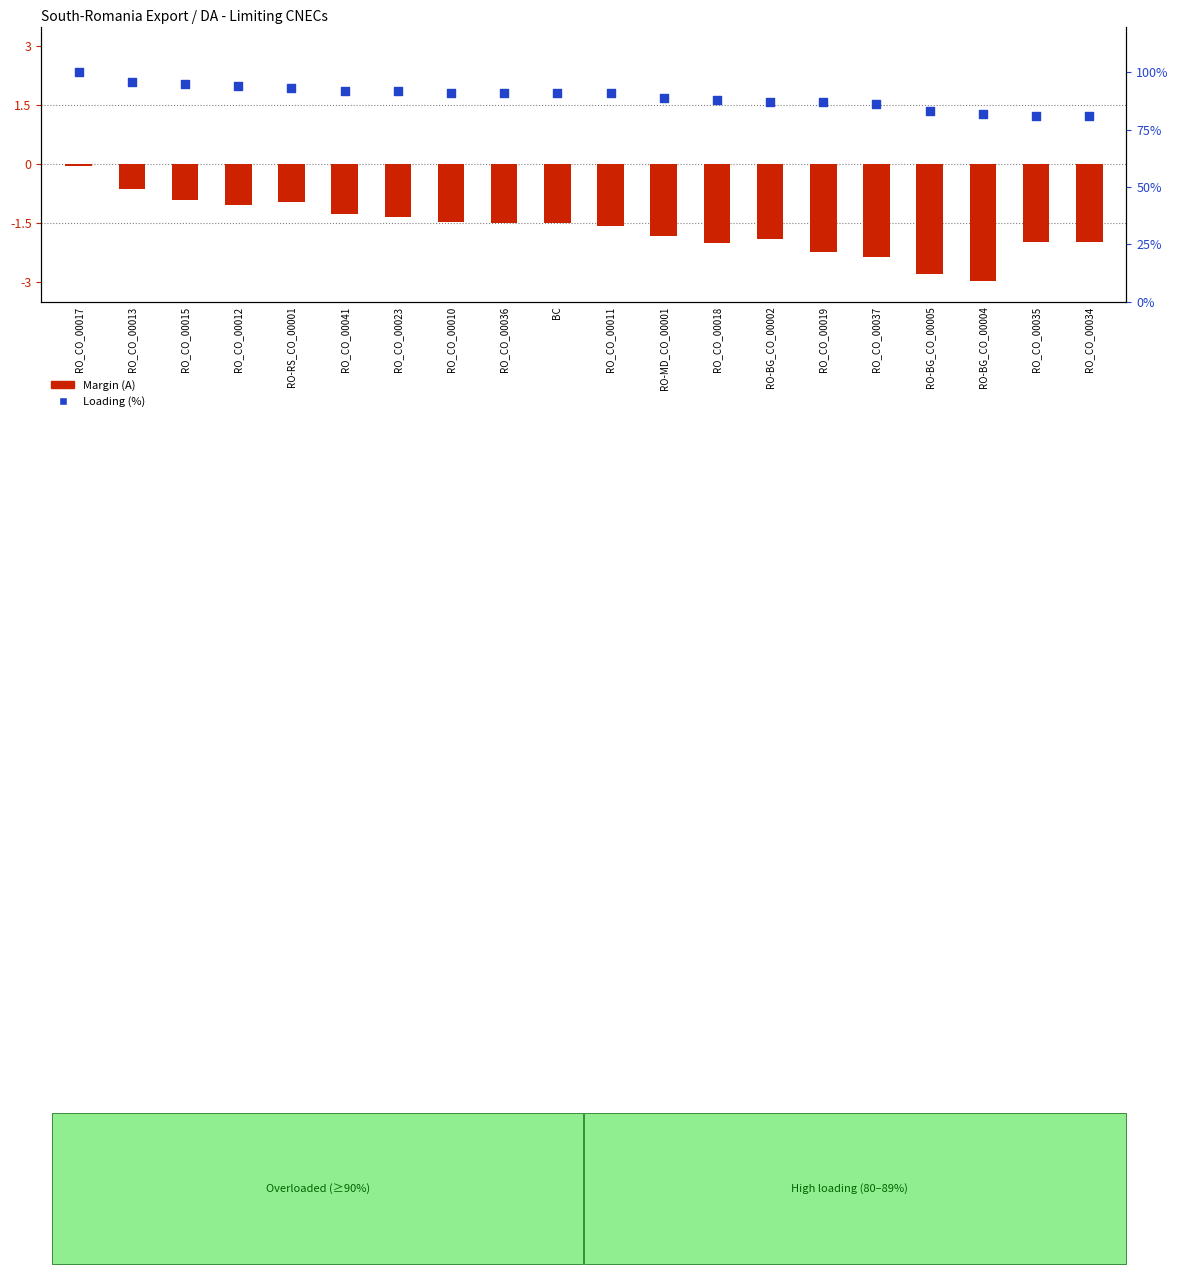

Which series has the largest Y range (max minus min)?

Loading (%)